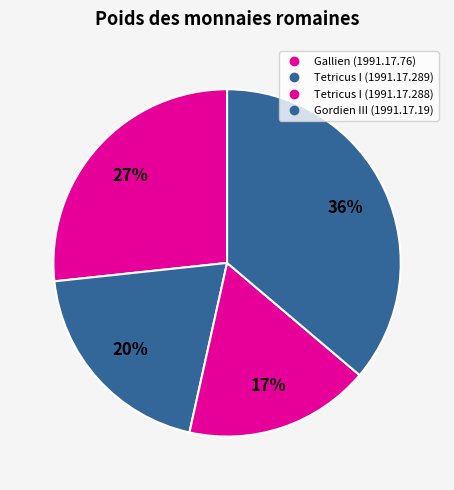

To the nearest percent, what portion does Tetricus I (1991.17.289) represent?

20%